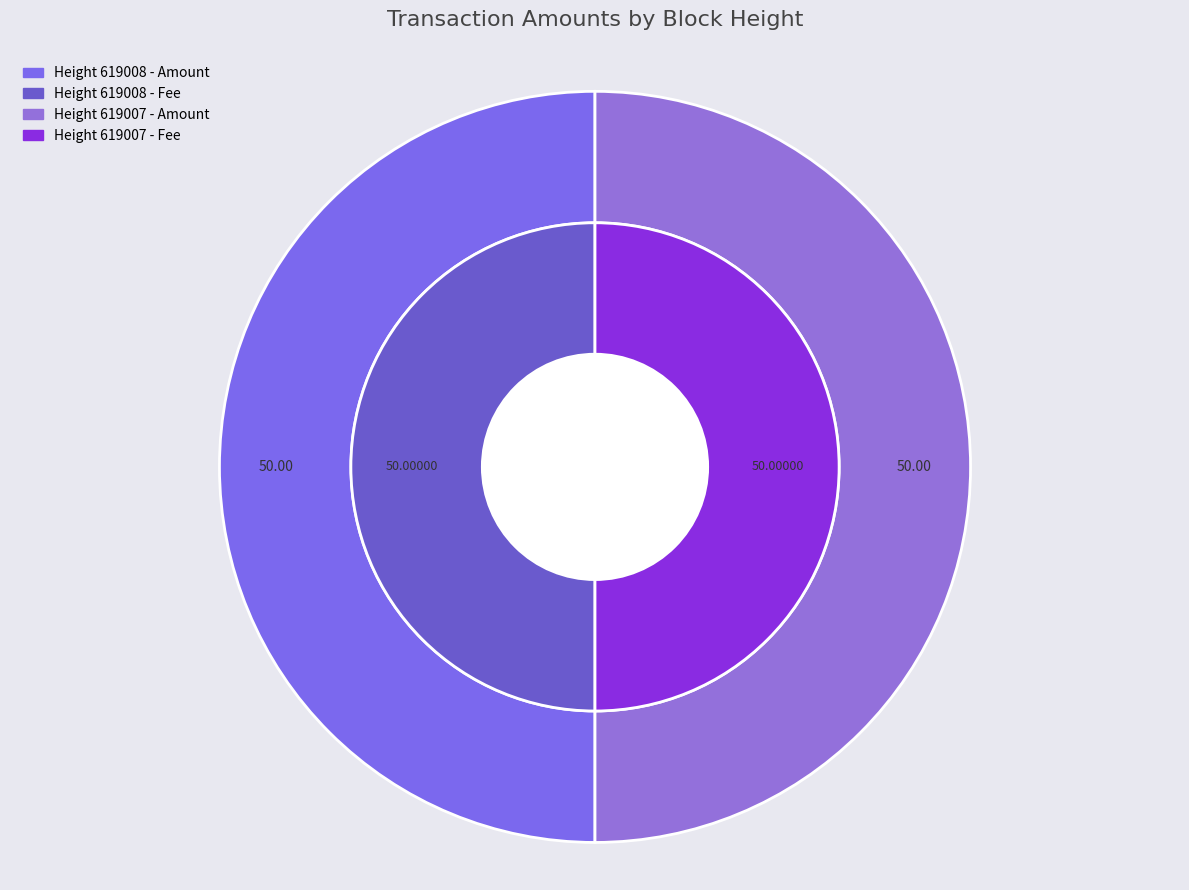

To the nearest percent, what percentage of the pie is 619008?

50%